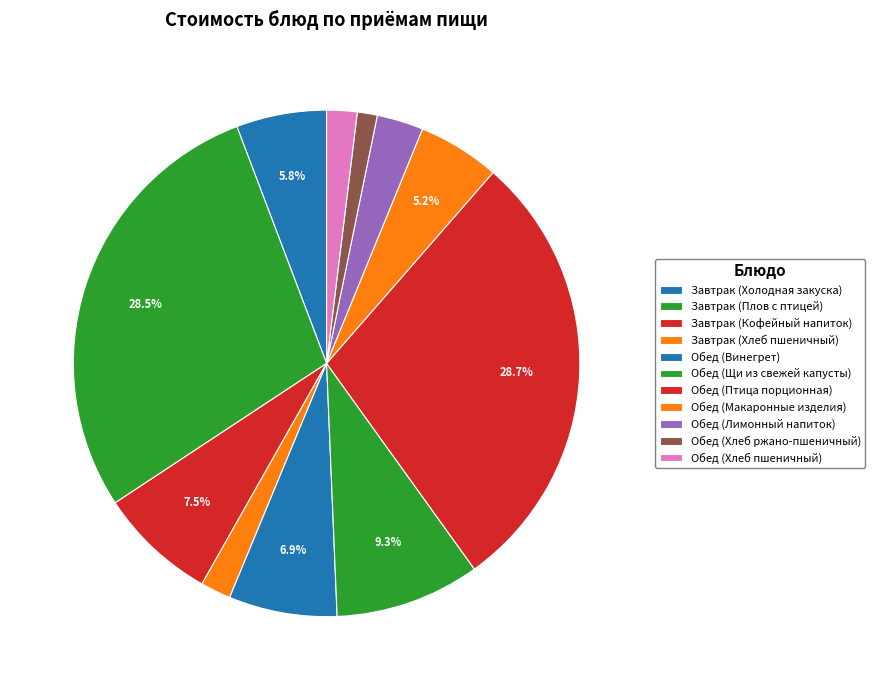

To the nearest percent, what is the combined percentage of Обед (Щи из свежей капусты) and Обед (Хлеб ржано-пшеничный)?

11%